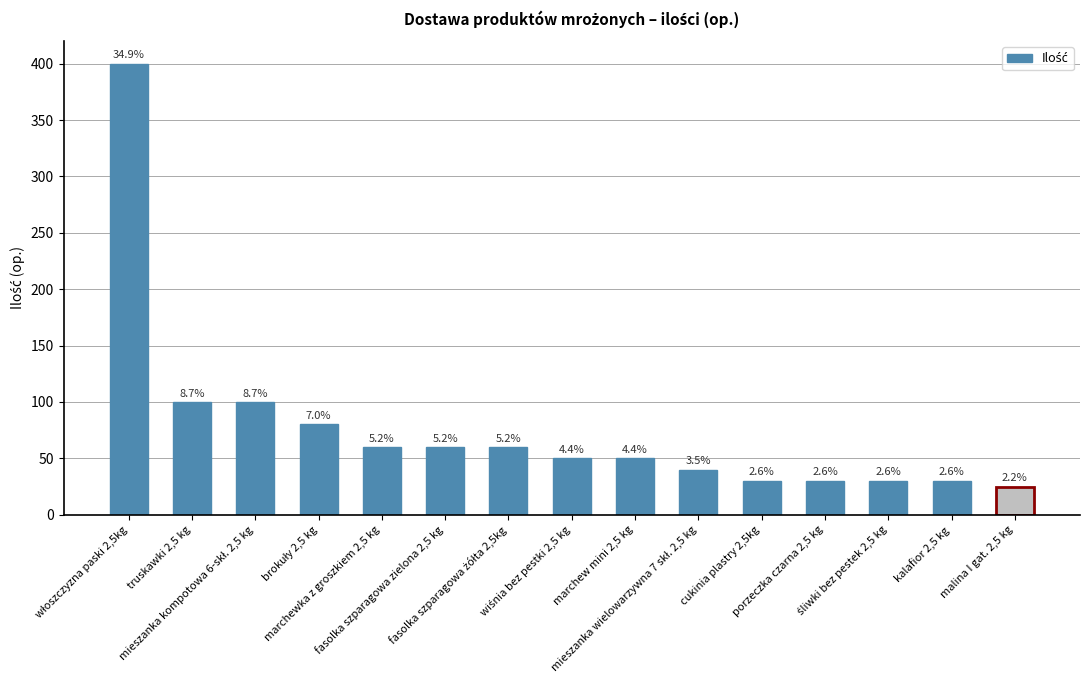

What is the label of the 10th bar from the left?

mieszanka wielowarzywna 7 skł. 2,5 kg